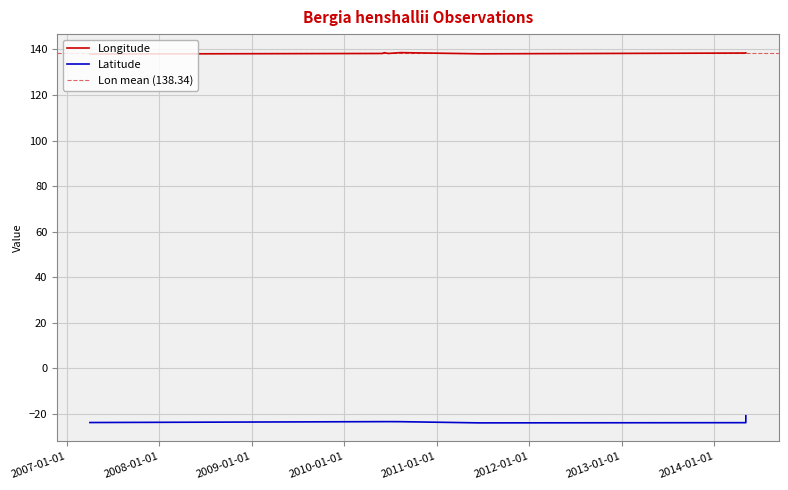

At which category does the data reach its first local peak?

2010-06-08